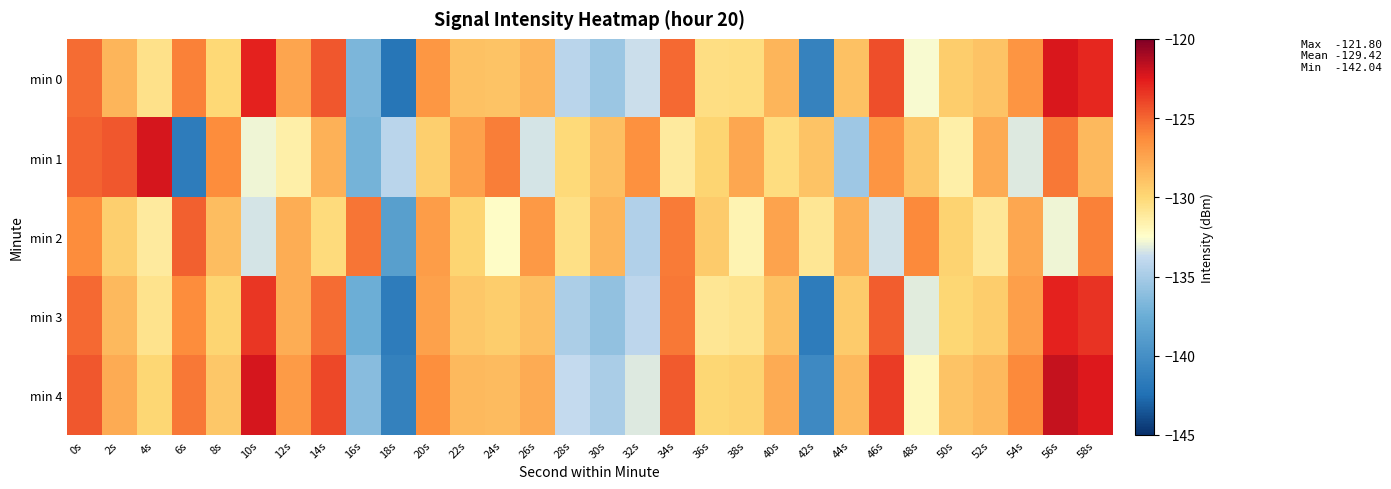

Count the number of categories in the chart.

30